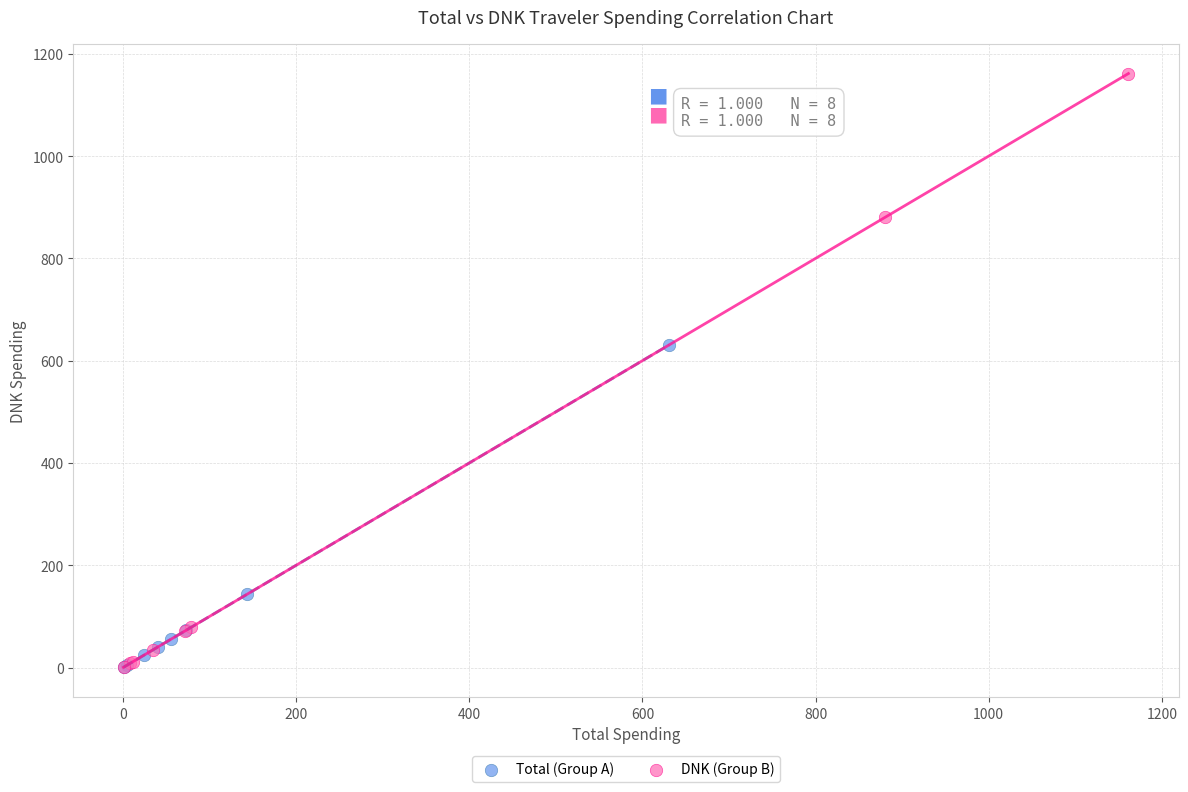

What are all the series names shown in the legend?

Total (Group A), DNK (Group B)